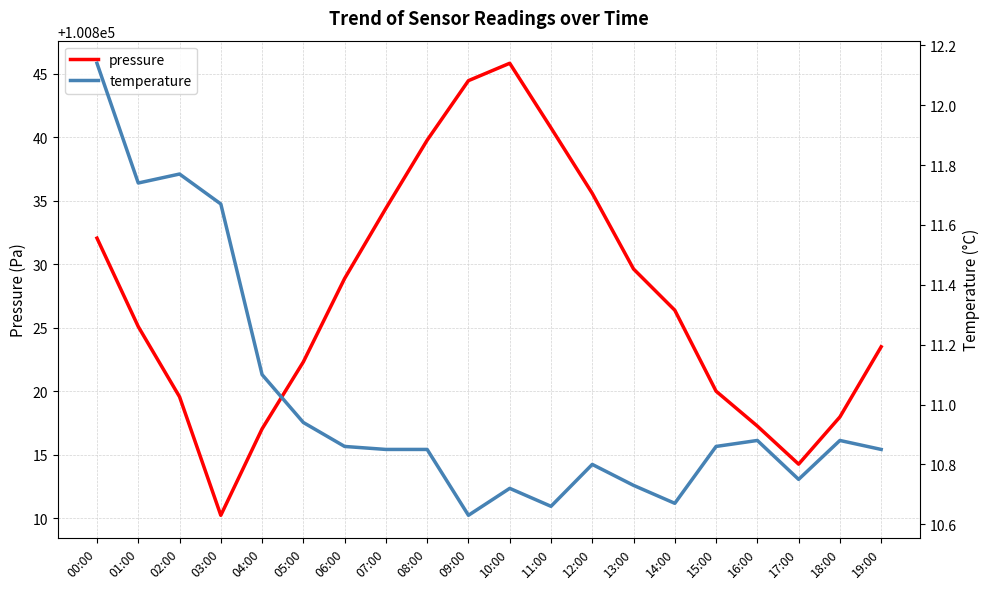

Reading left to right, list all the values displayed in this chart.

pressure: 100832.1	100825.1	100819.6	100810.2	100817.0	100822.3	100828.9	100834.4	100839.8	100844.5	100845.8	100840.8	100835.6	100829.6	100826.4	100820.0	100817.2	100814.2	100818.0	100823.5
temperature: 12.1	11.7	11.8	11.7	11.1	10.9	10.9	10.8	10.8	10.6	10.7	10.7	10.8	10.7	10.7	10.9	10.9	10.8	10.9	10.8